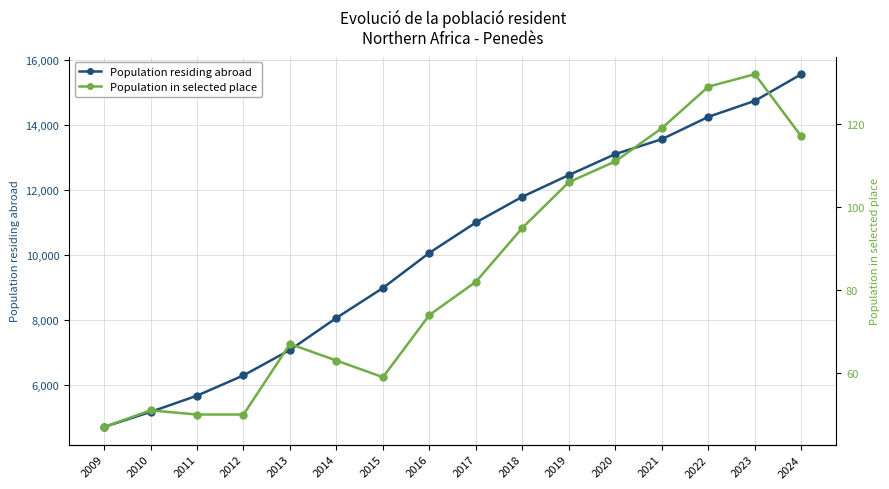

What is the value of the Population residing abroad point at the 14th from the left?

14261